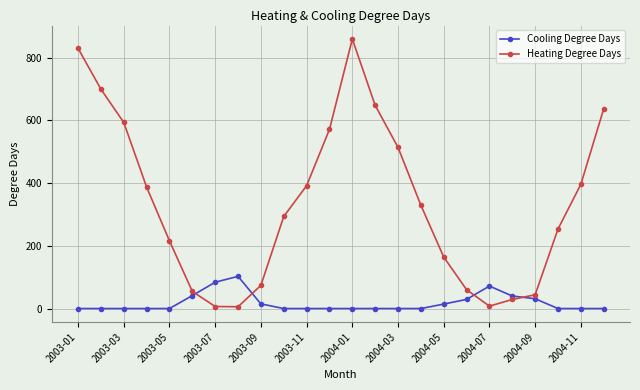

Which series has the largest total across all categories?

Heating Degree Days